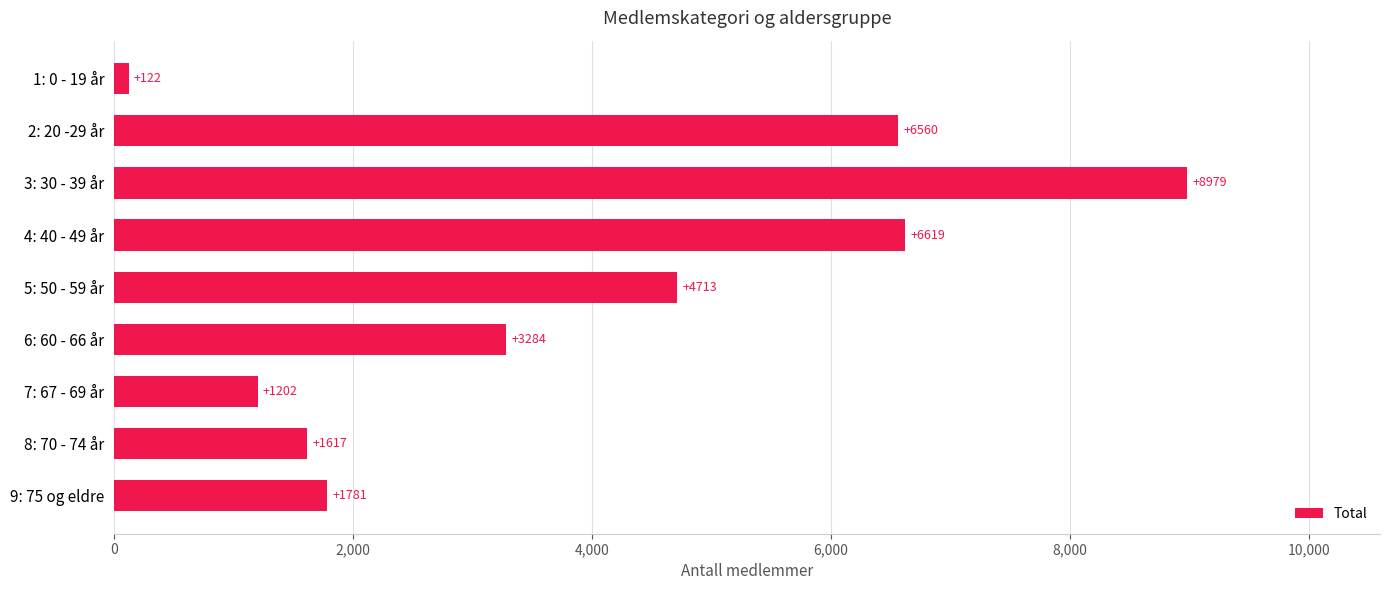

What is the sum of the values at 5: 50 - 59 år and 9: 75 og eldre?

6494